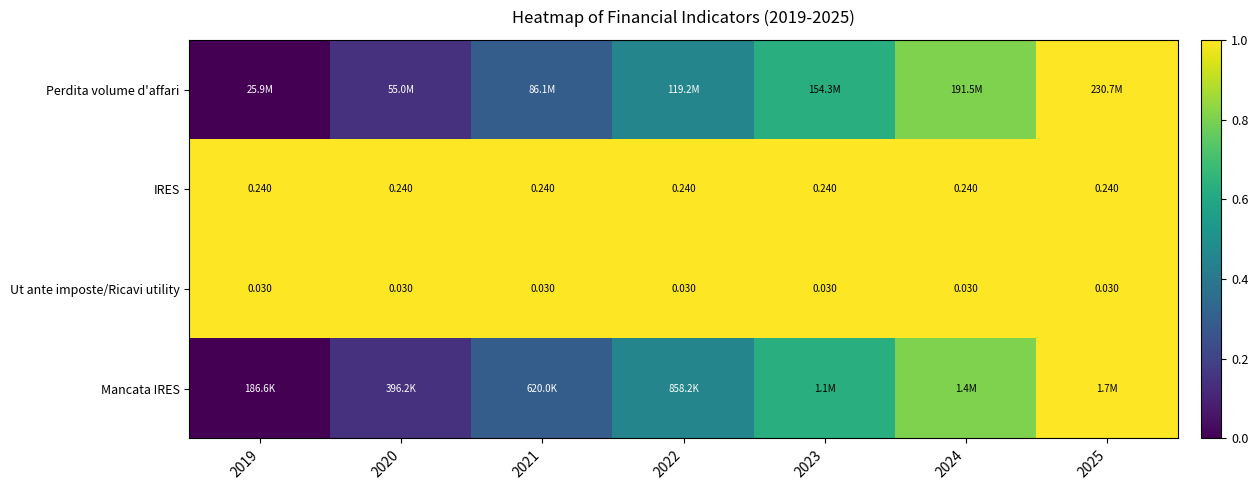

How many data points does each series have?

7